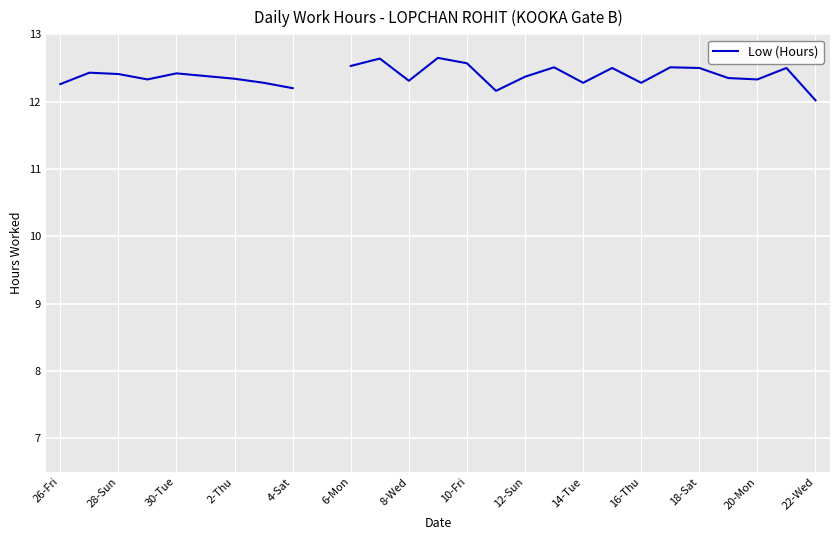

What is the ratio of the value at 24 to the value at 28-Sun?

1.0